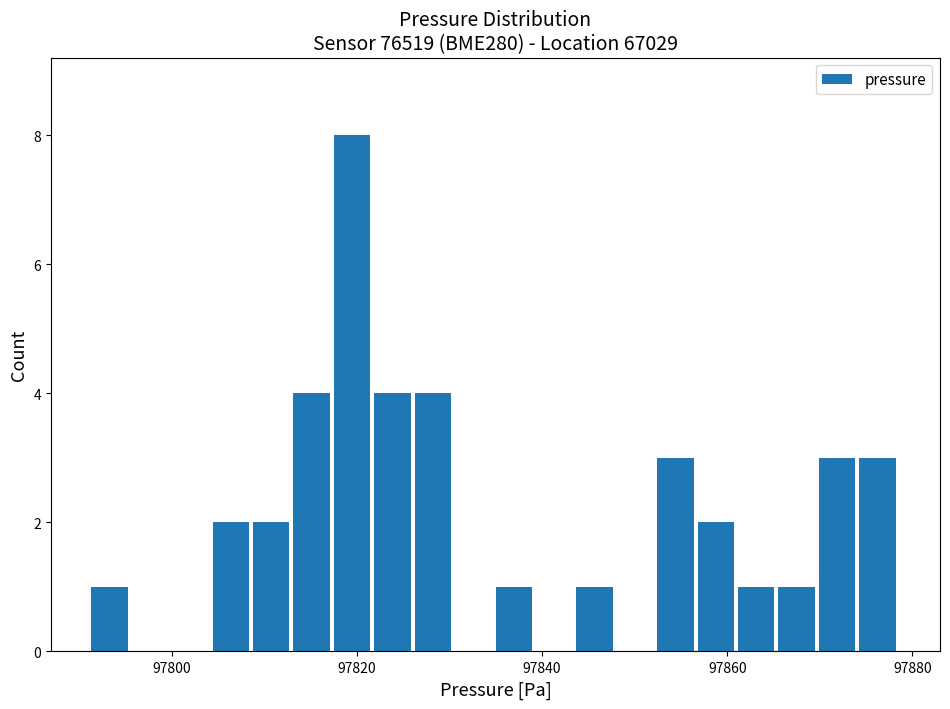

Around what value on the x-axis is the tallest bar? Give the approximate position of its centre, as read against the axis.

97820